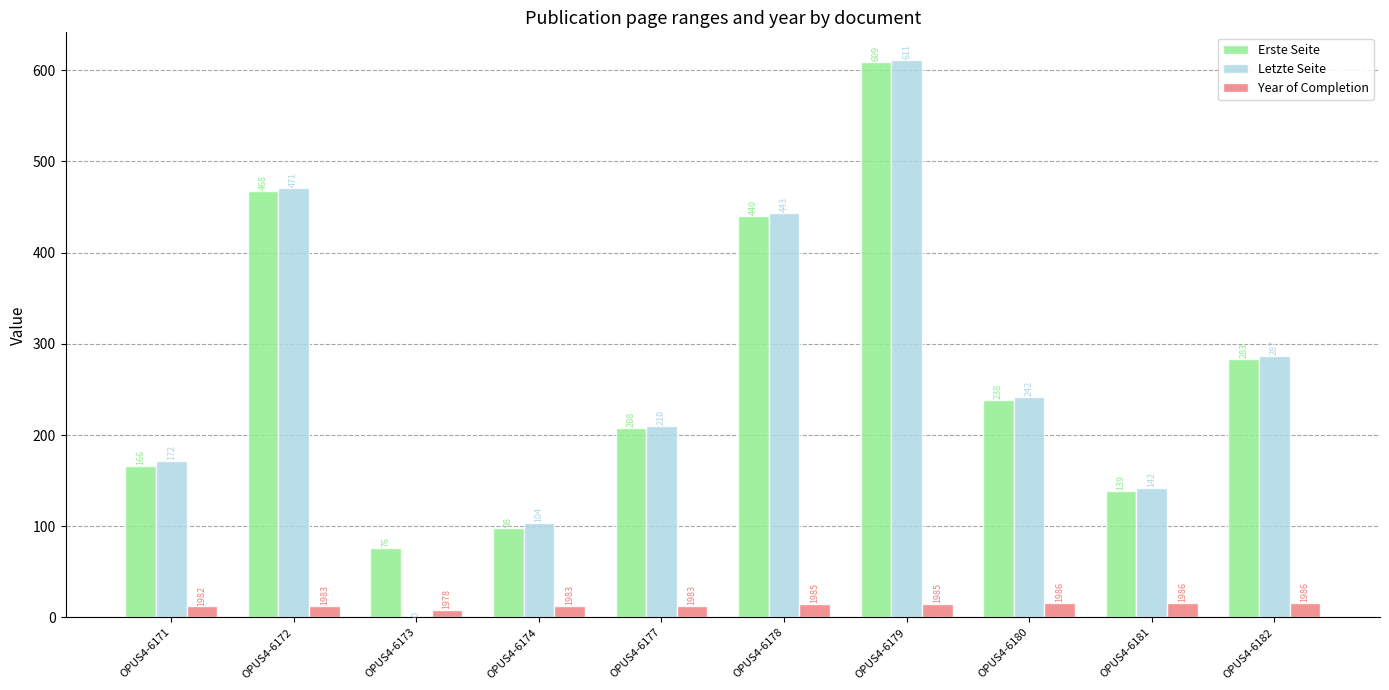

What is the maximum value for Letzte Seite?

611